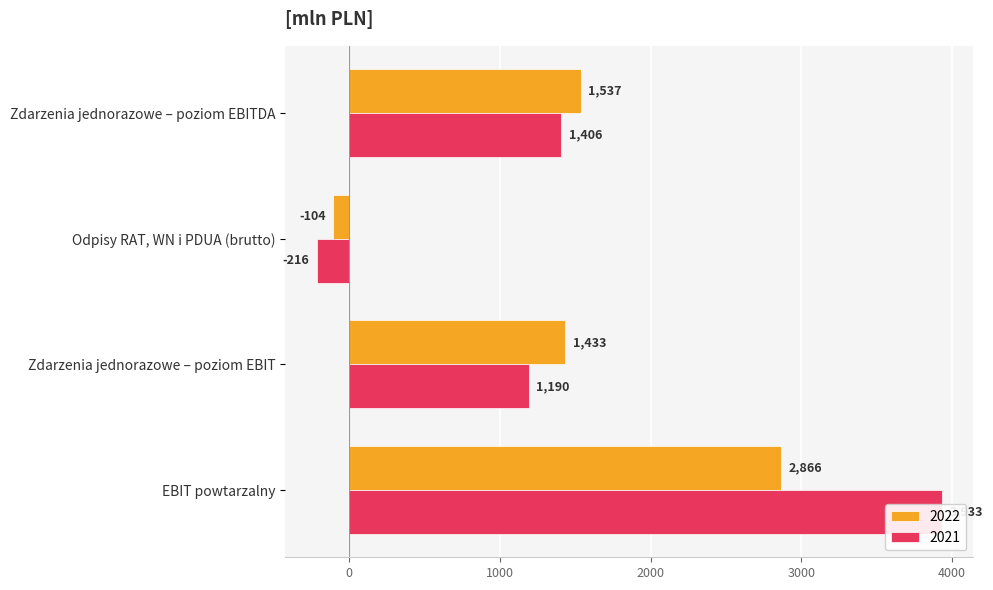

List the labels in order of 2022 value, largest first.

EBIT powtarzalny, Zdarzenia jednorazowe – poziom EBITDA, Zdarzenia jednorazowe – poziom EBIT, Odpisy RAT, WN i PDUA (brutto)